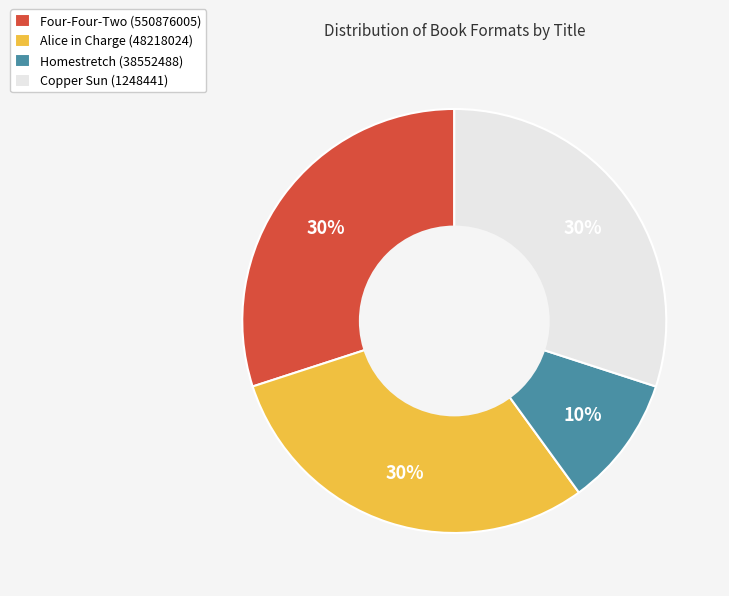

To the nearest percent, what percentage of the pie is Homestretch (38552488)?

10%